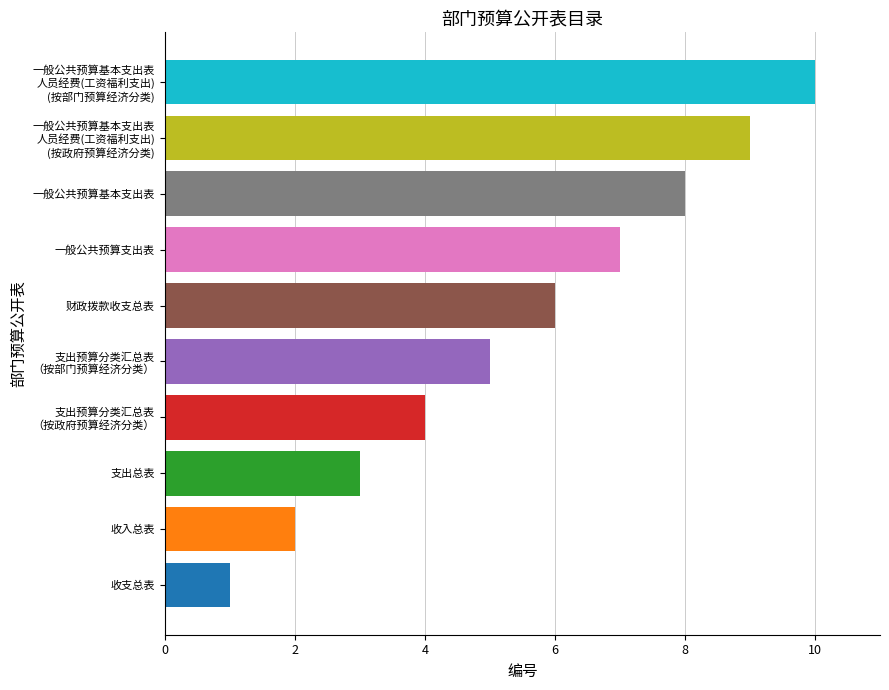

How many distinct data groups are displayed?

1